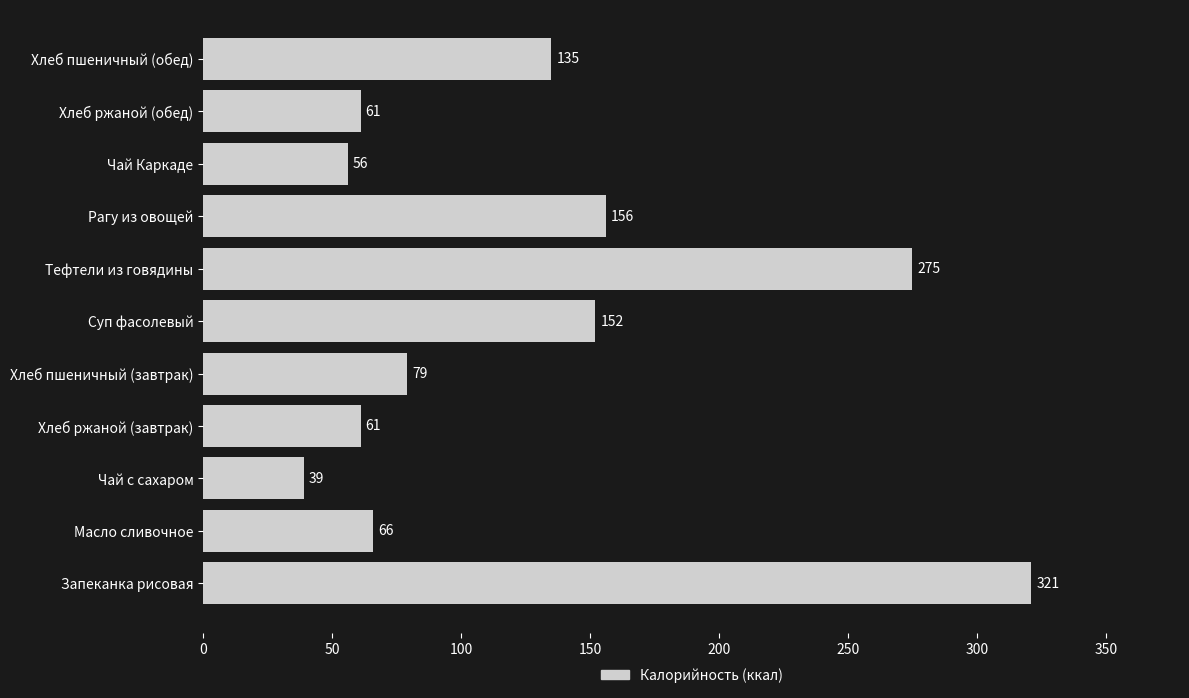

What is the difference between the maximum and minimum values?

282